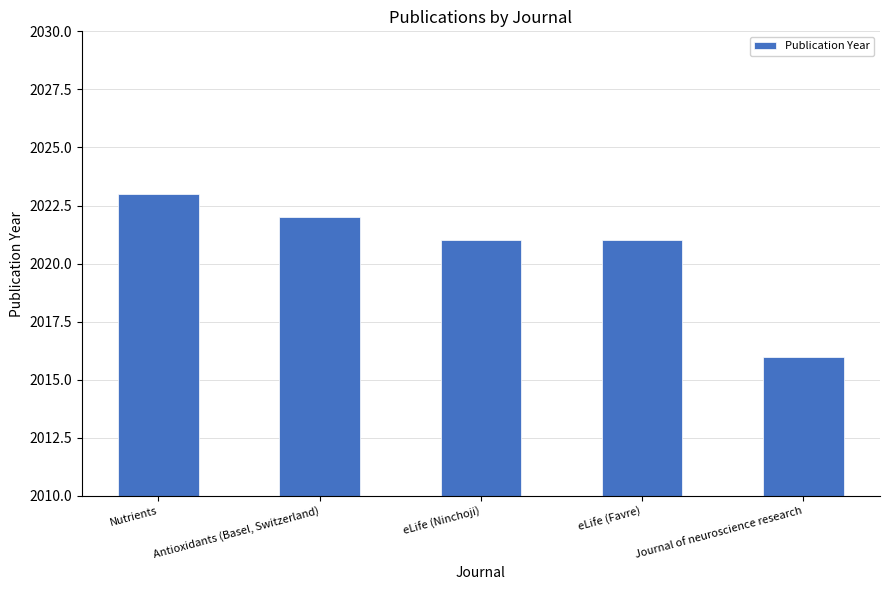

Is it true that the value at eLife (Favre) is 2021?

True